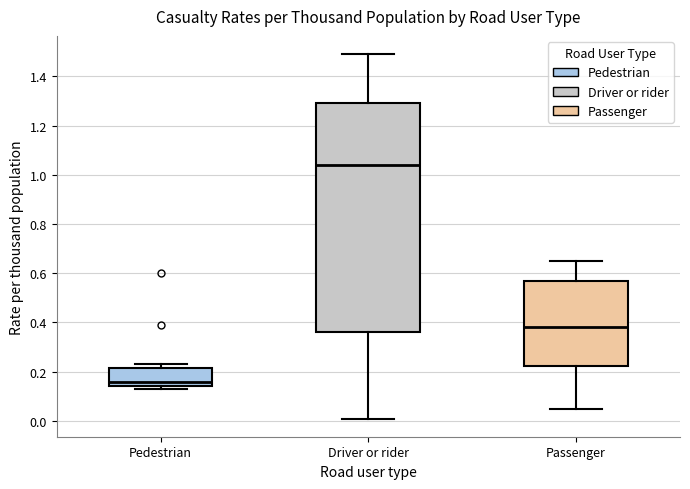

Reading left to right, transcribe this box plot: for each box, give where its median line is, the range the box spans, and where its two whiskers end, as read against the y-axis. The values are not printed on the chart, so give them approximately, as read against the axis.

Pedestrian: median 0.16, box 0.14 to 0.22, whiskers 0.14 (just below the box's lower edge) to 0.24
Driver or rider: median 1.04, box 0.36 to 1.30, whiskers 0.02 to 1.50
Passenger: median 0.38, box 0.22 to 0.58, whiskers 0.06 to 0.66